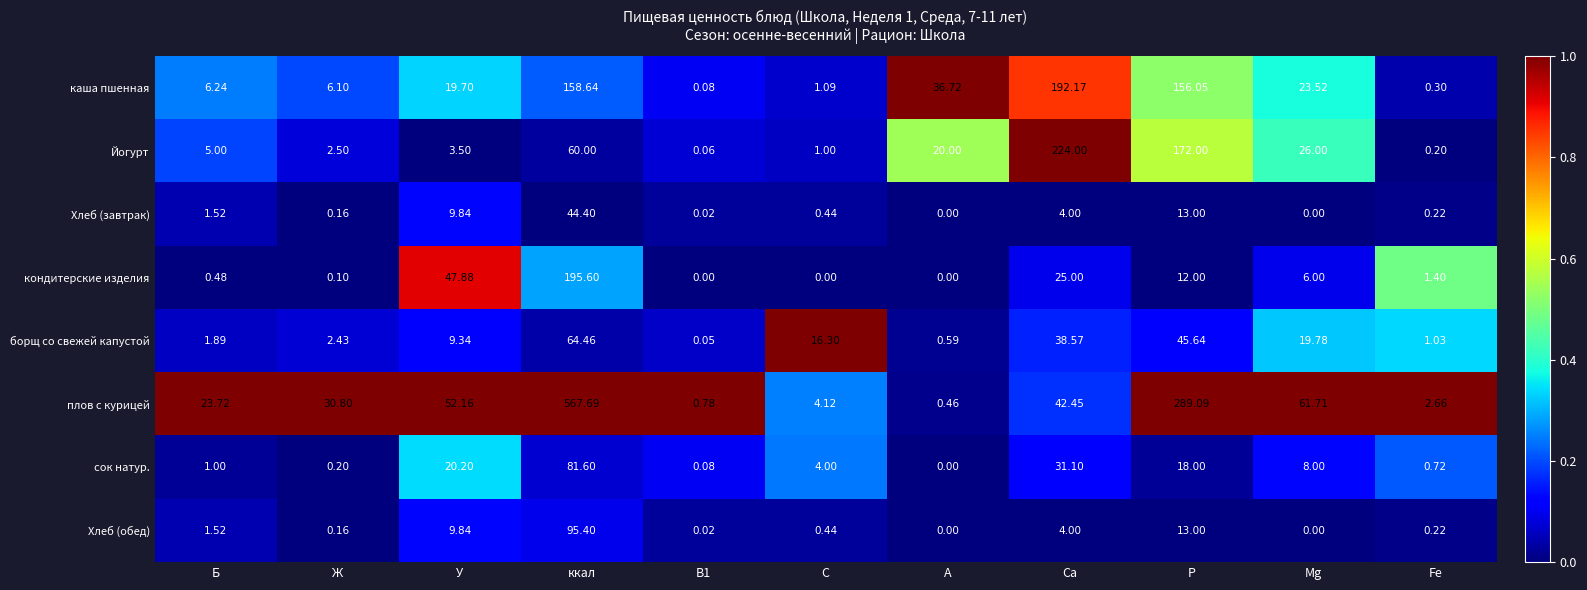

At which label is Хлеб (завтрак) closest to 22?

P